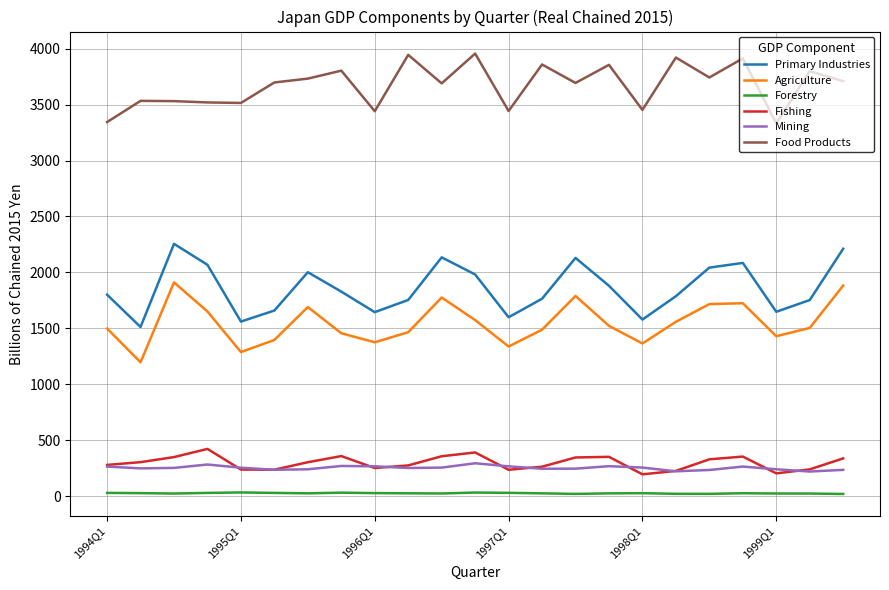

What is the minimum value for Primary Industries?

1511.8